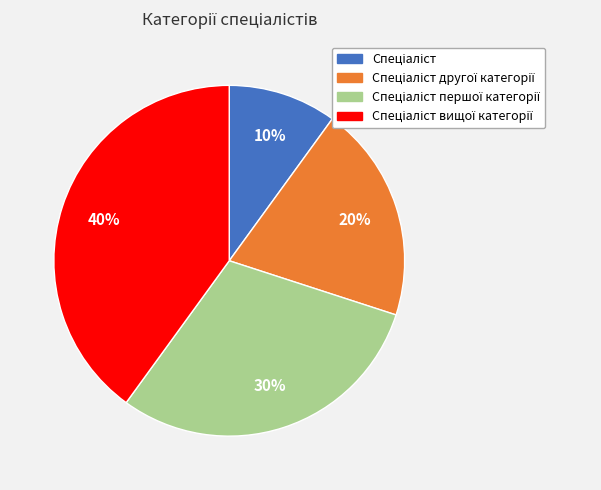

To the nearest percent, what is the difference between the largest and smallest slice percentages?

30%